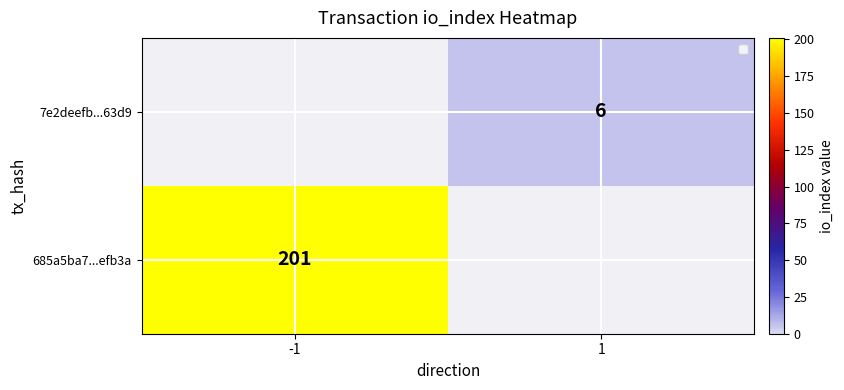

True or false: 685a5ba7...efb3a has a value of 201 at -1.

True